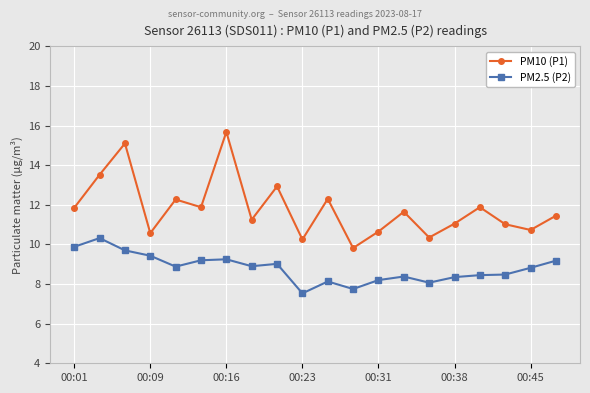

What is the difference between the maximum and second lowest values in the PM10 (P1) series?

5.4